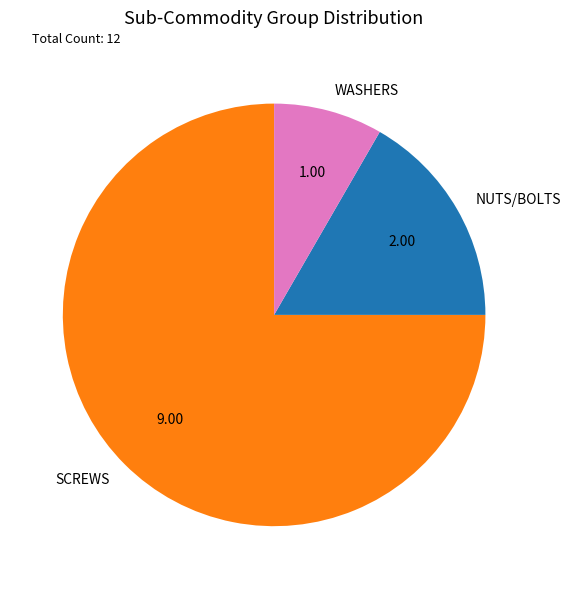

Which category has the biggest portion of the pie?

SCREWS